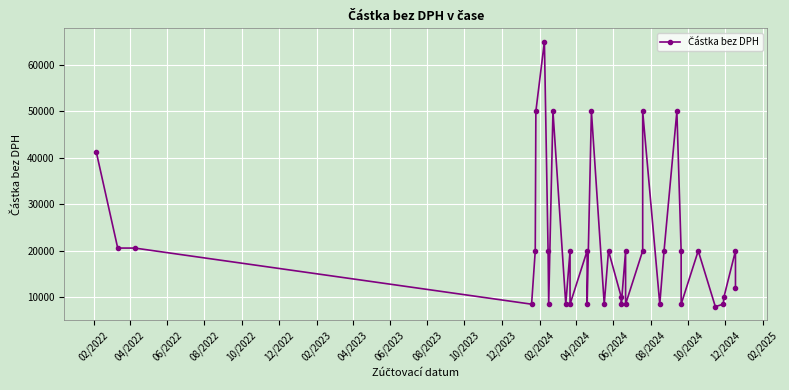

What is the greatest value displayed?

65000